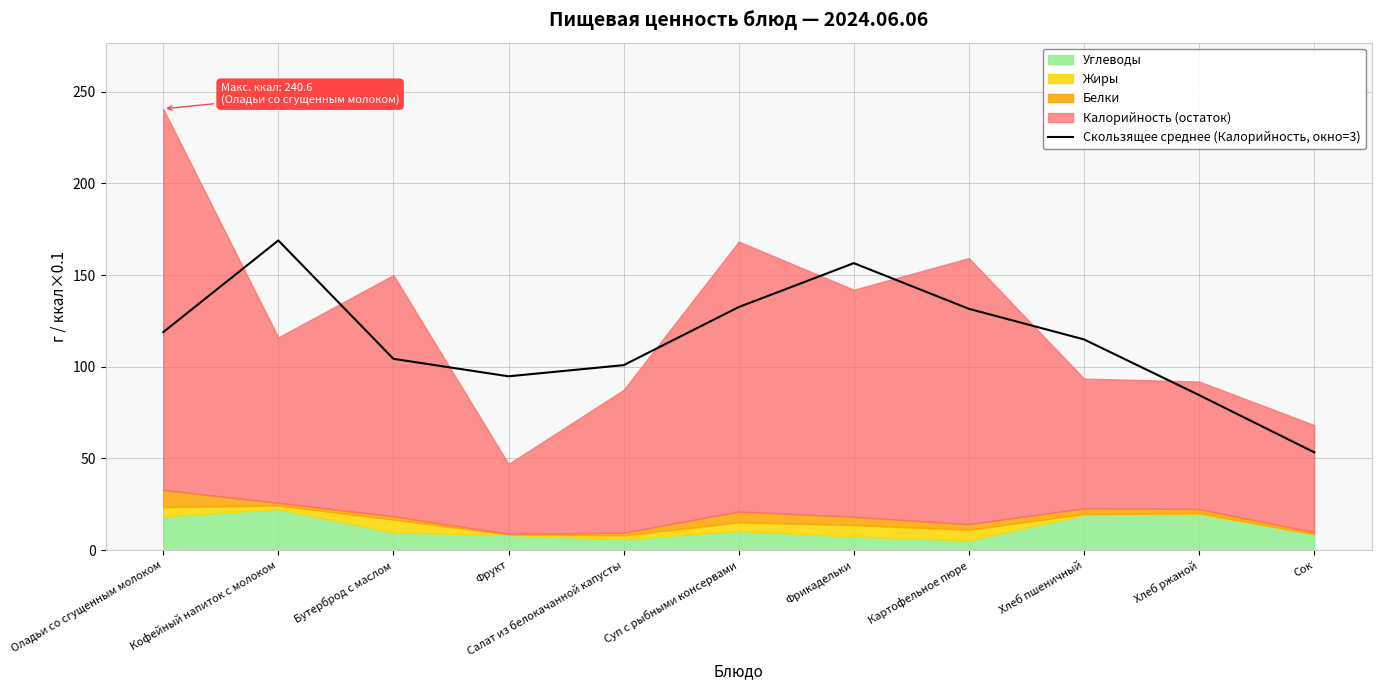

Reading left to right, extract all data points from this chart.

Оладьи со сгущенным молоком=118.9	Кофейный напиток с молоком=168.9	Бутерброд с маслом=104.3	Фрукт=94.8	Салат из белокачанной капусты=100.9	Суп с рыбными консервами=132.6	Фрикадельки=156.5	Картофельное пюре=131.6	Хлеб пшеничный=114.9	Хлеб ржаной=84.6	Сок=53.4